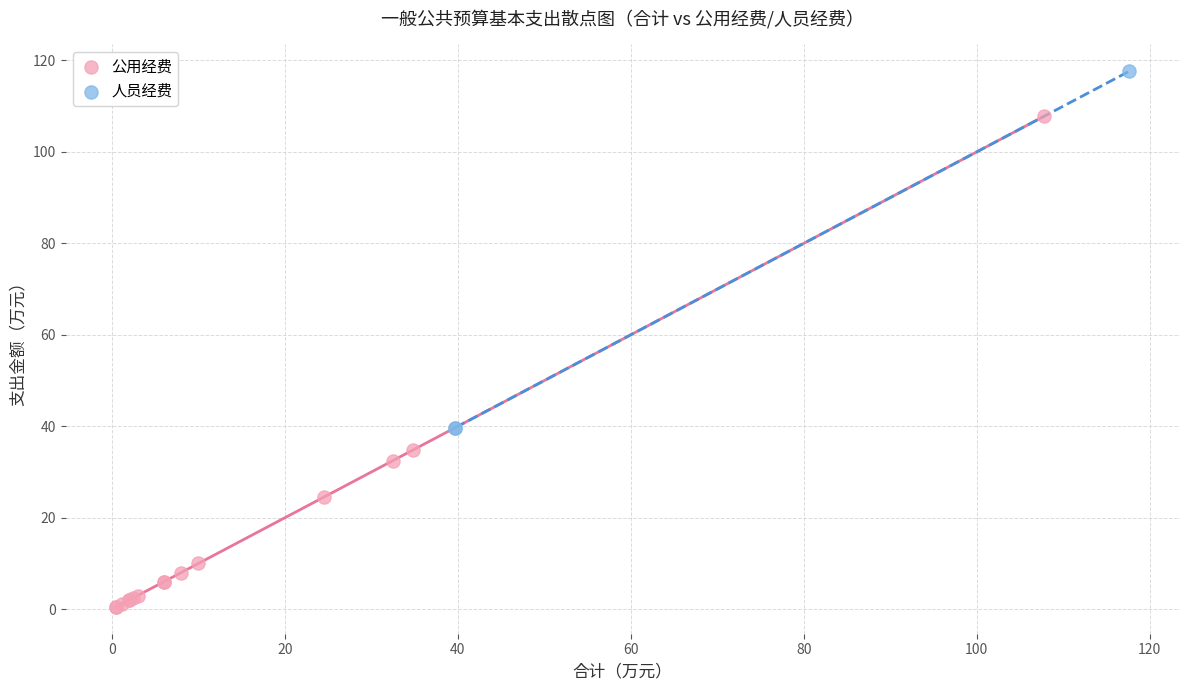

Which series reaches the maximum Y coordinate?

人员经费